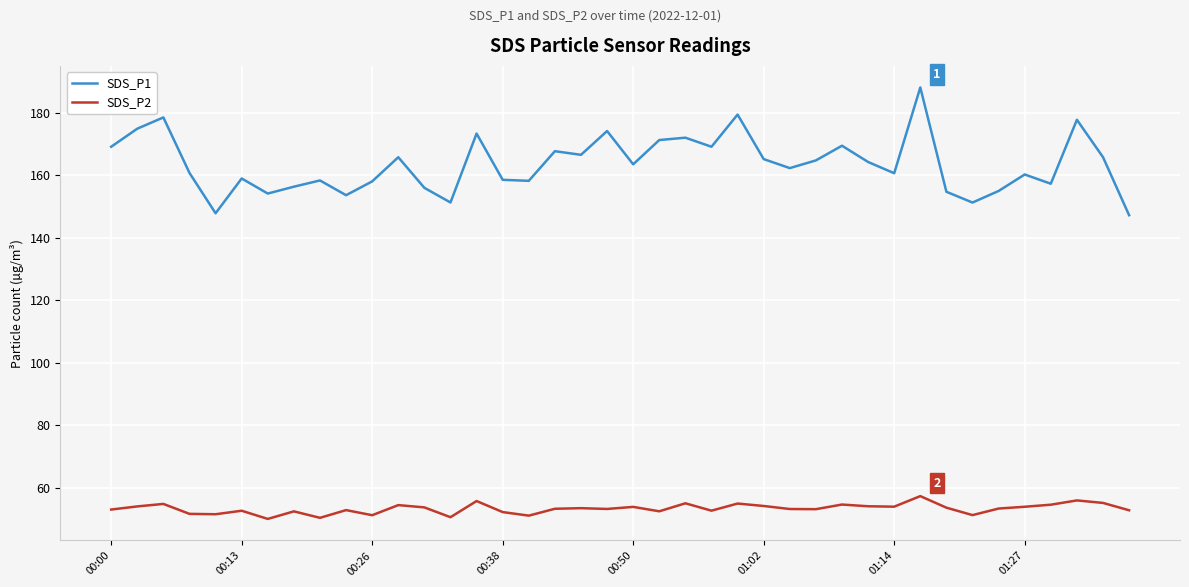

Is this an area chart (filled region under the line)?

No